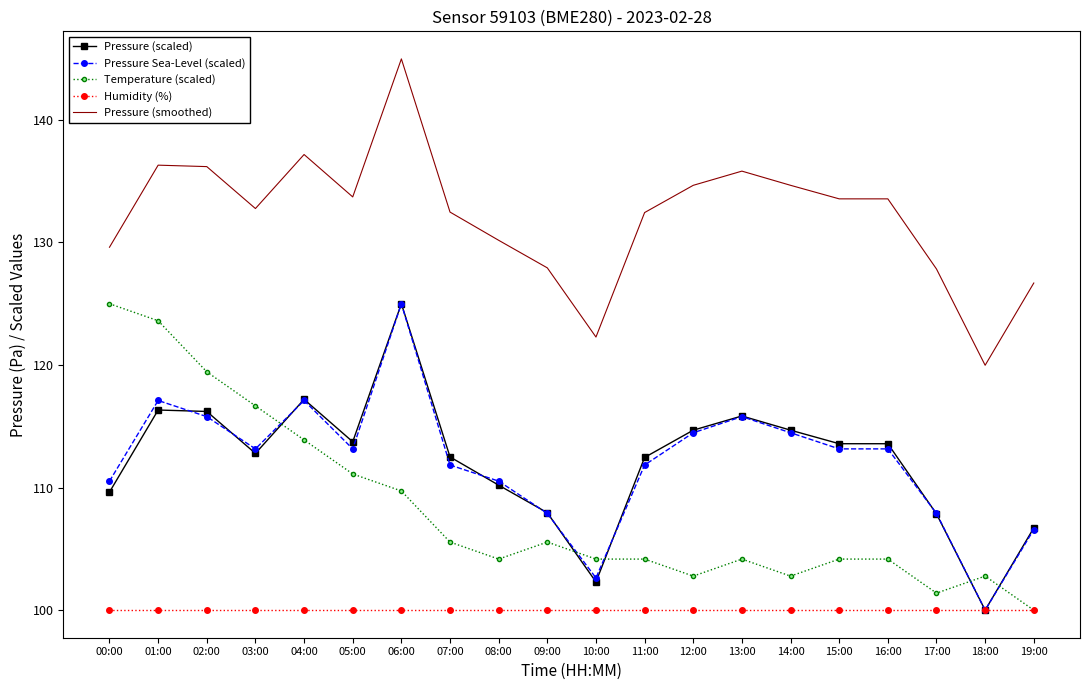

Is it true that Humidity (%) equals 100.0 at 13:00?

True